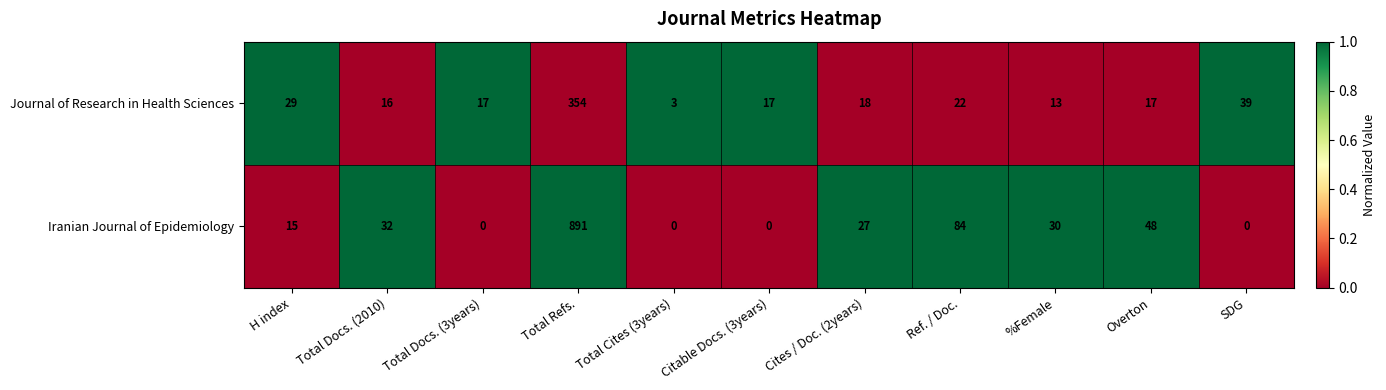

At how many categories does at least one series exceed 0?

11